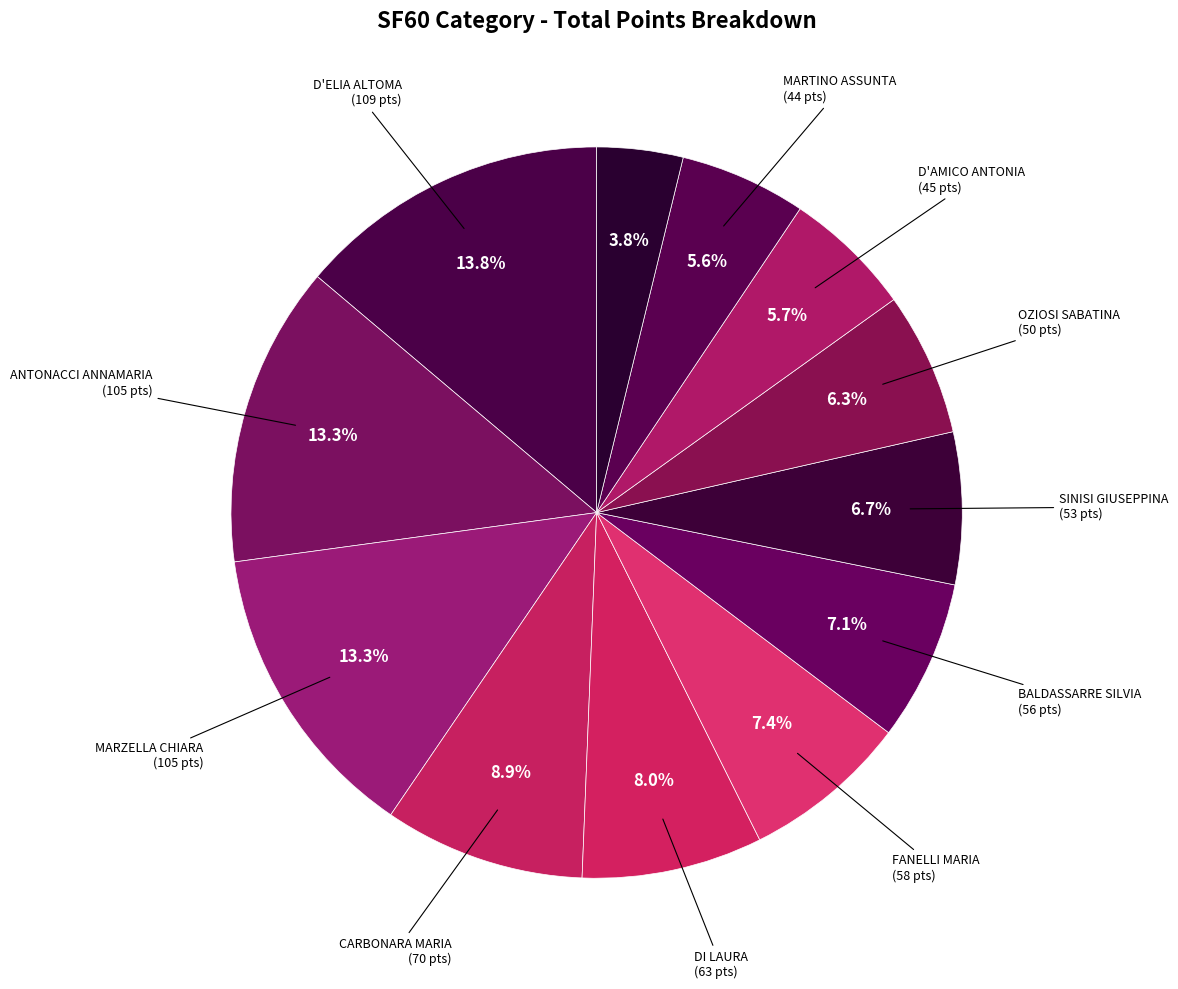

Count the number of slices in the pie.

12